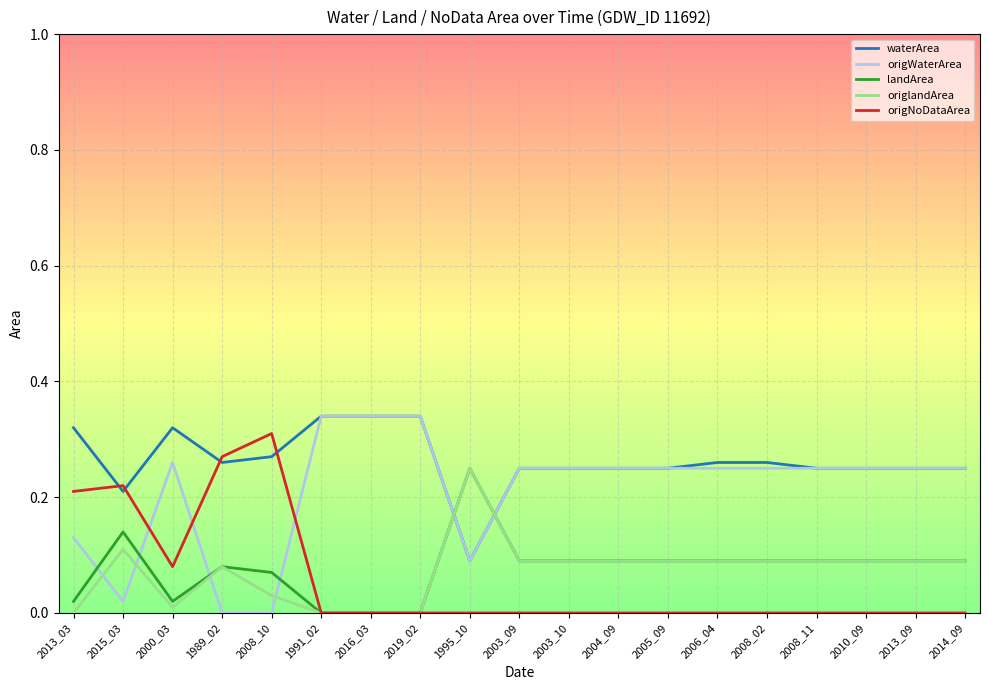

Between which two adjacent categories do origWaterArea and origNoDataArea first intersect?

2015_03 and 2000_03